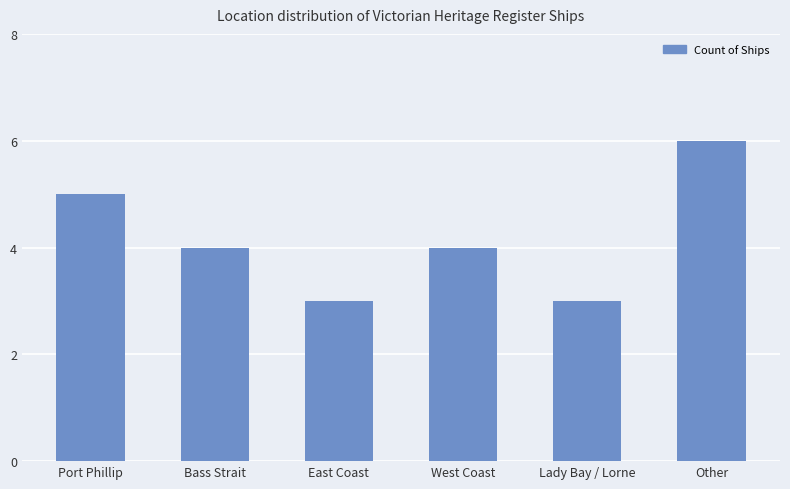

Count the number of data series in this chart.

1